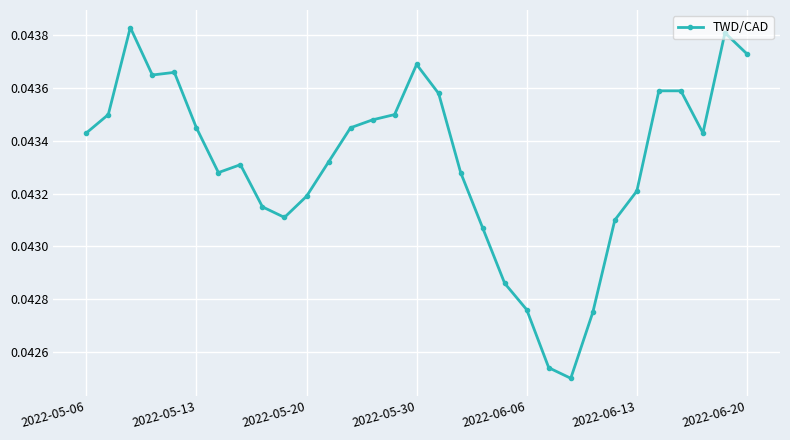

What is the sum of all values?

1.3